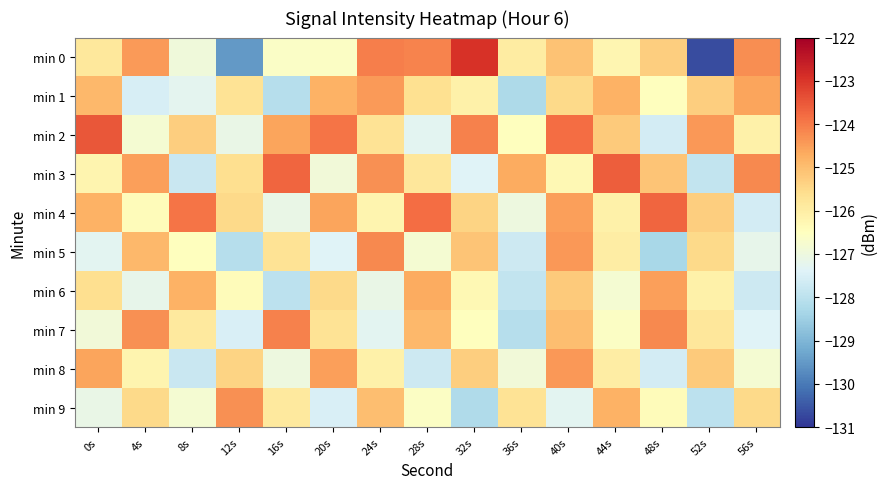

Which series has the largest range (max minus min)?

min 0